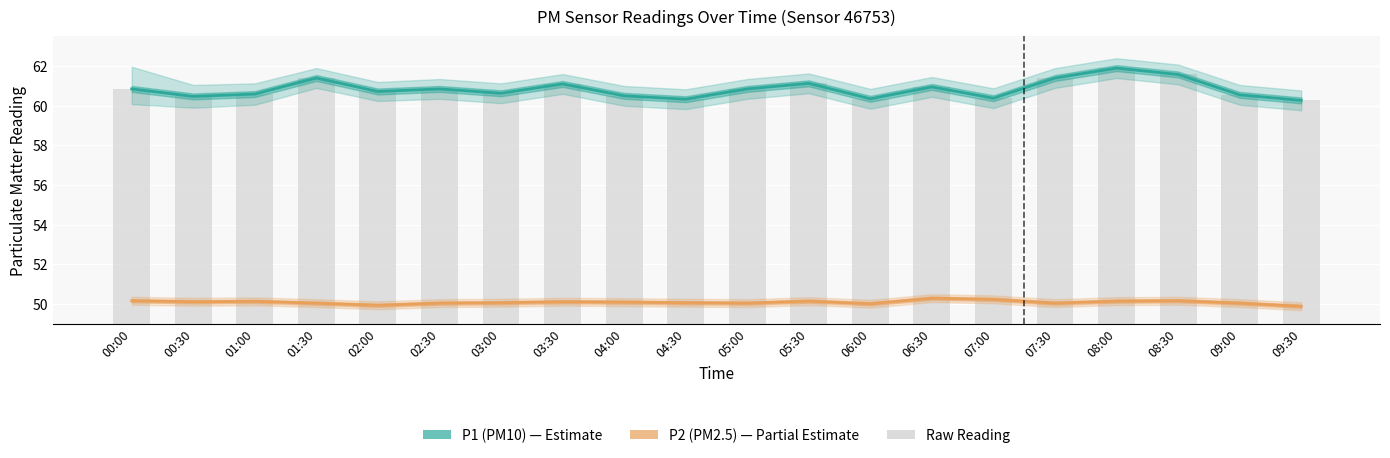

The value of P2 (PM2.5) at 09:30 is 49.9. True or false?

True